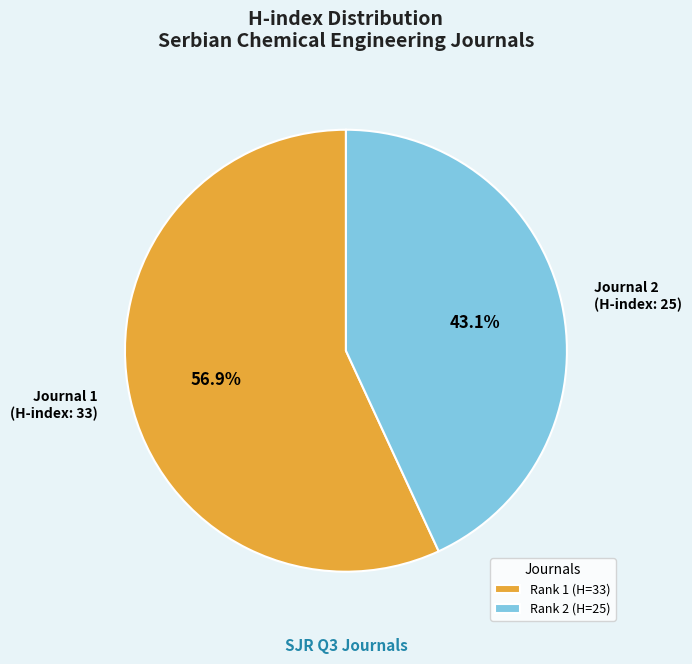

What portion of the pie excludes Journal 1 (H-index: 33)?

43.1%